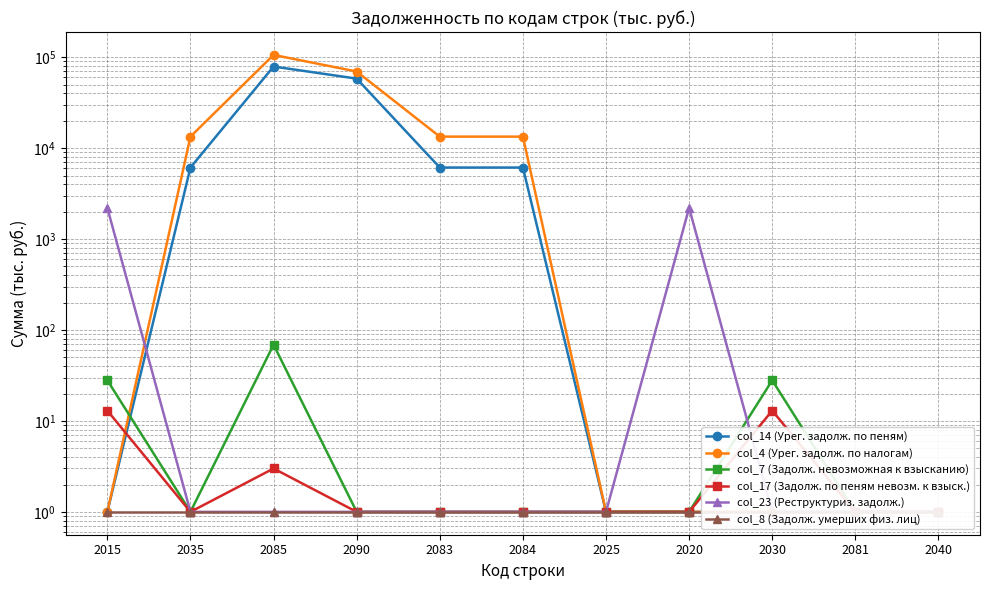

The col_23 (Реструктуриз. задолж.) series shows 2 at 2035. True or false?

False